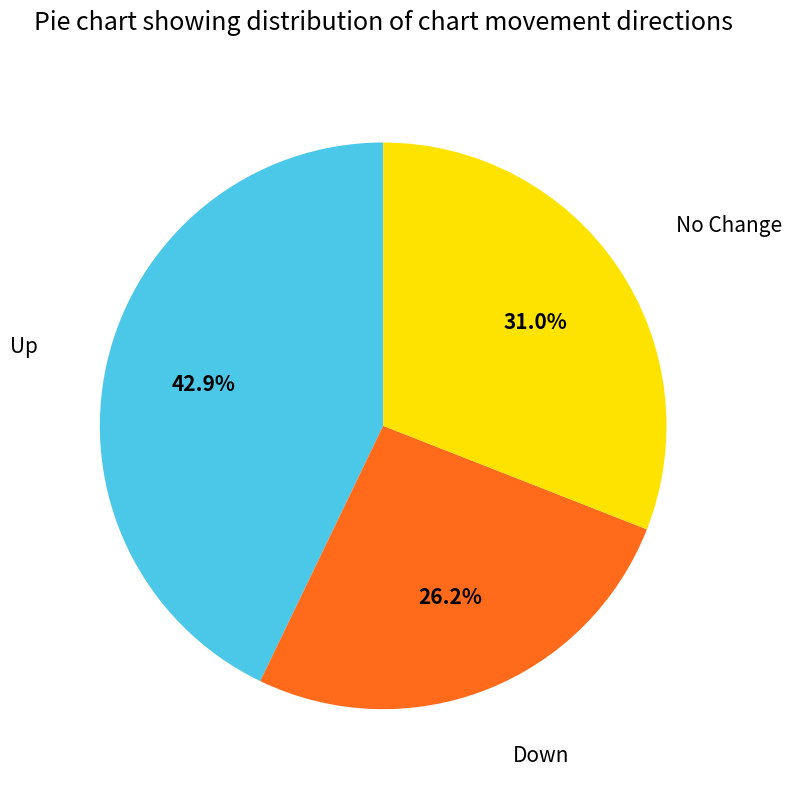

What is the smallest slice in the pie chart?

Down